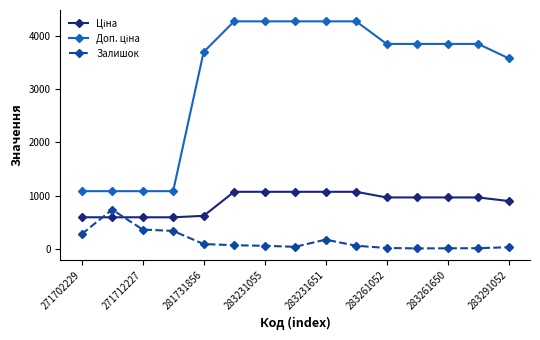

What is the value of the Залишок point at the 9th from the left?

169.0